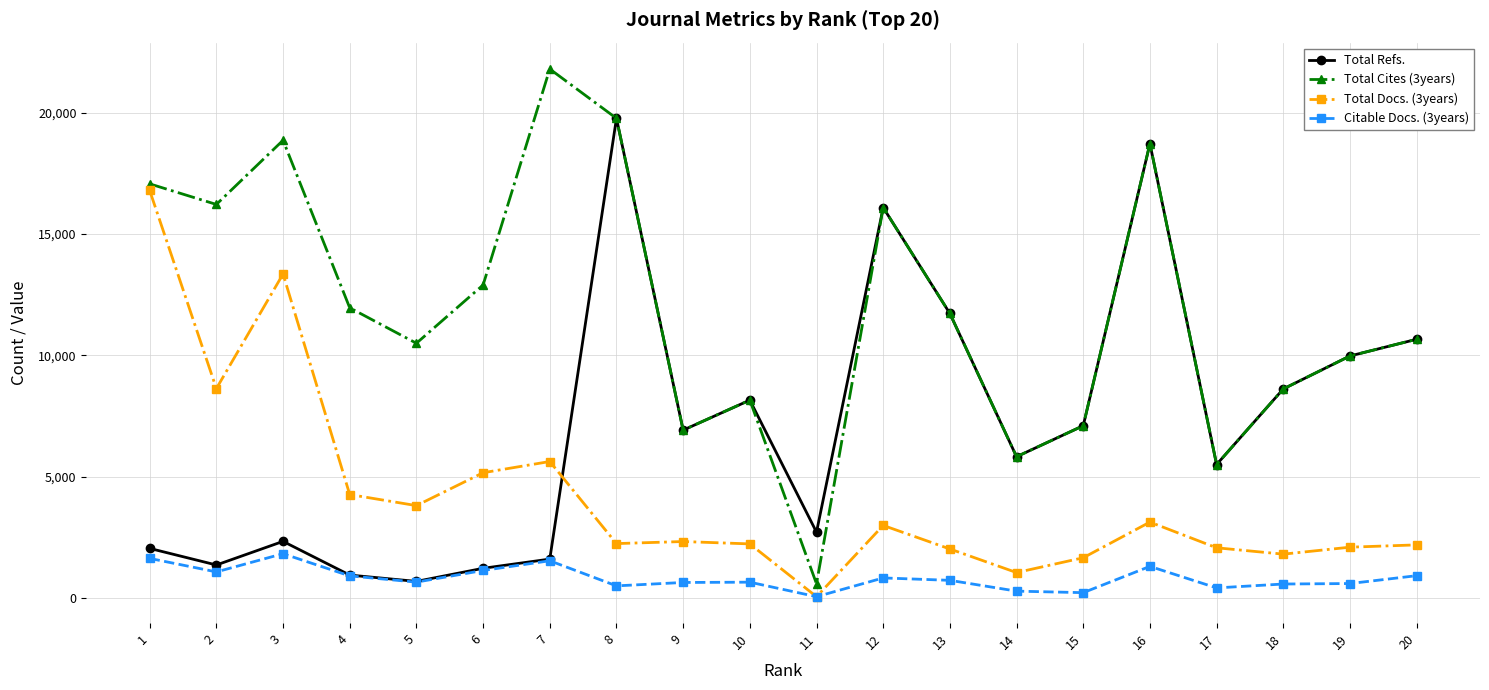

True or false: Total Docs. (3years) and Total Refs. intersect in this chart.

True